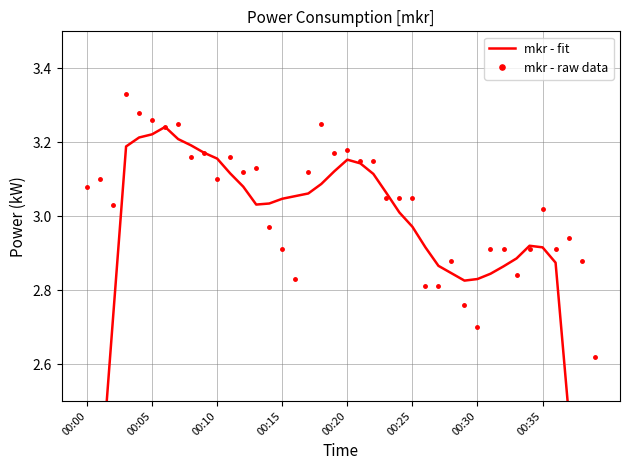

True or false: mkr - raw data has more than 0 points higher than both neighbors.

True